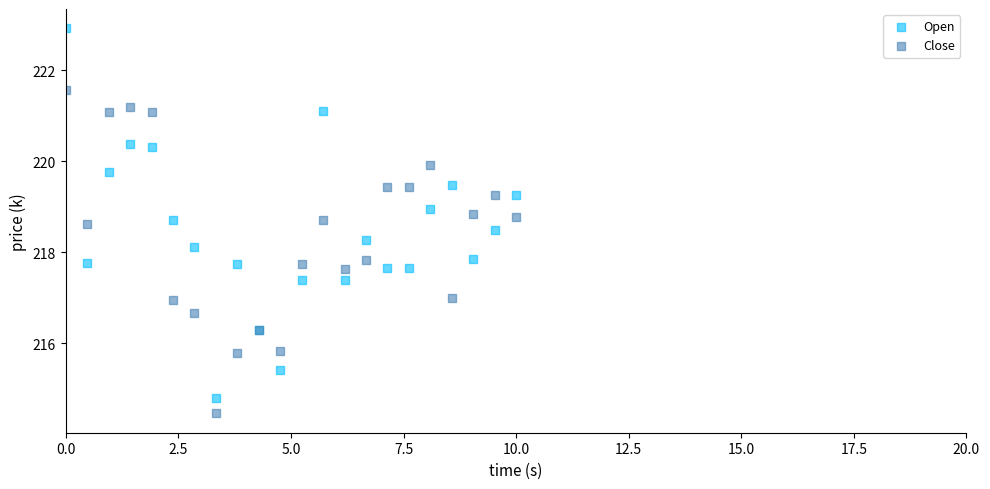

Which series has the largest Y range (max minus min)?

Open